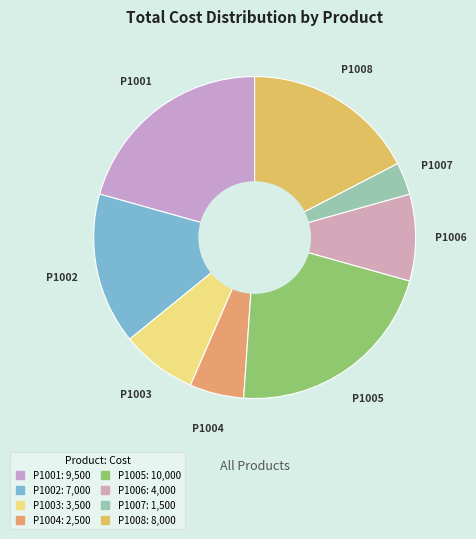

Count the number of slices in the pie.

8